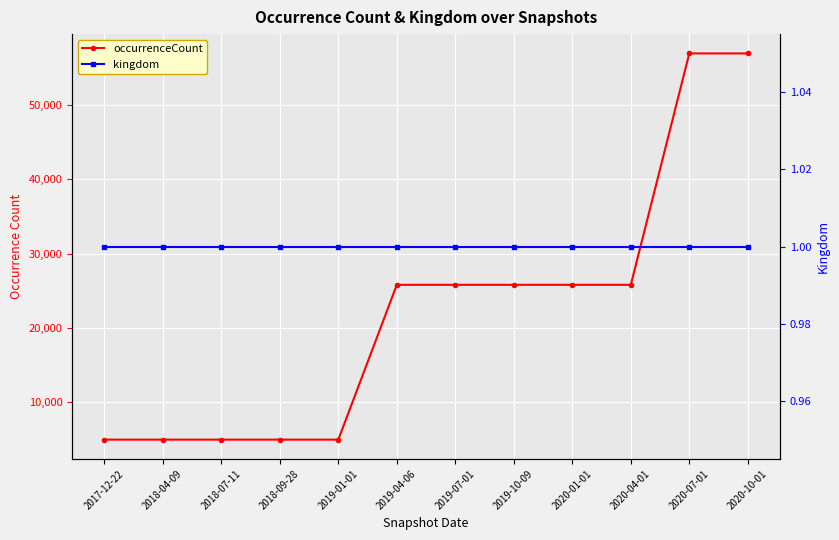

What is the smallest value displayed?

1